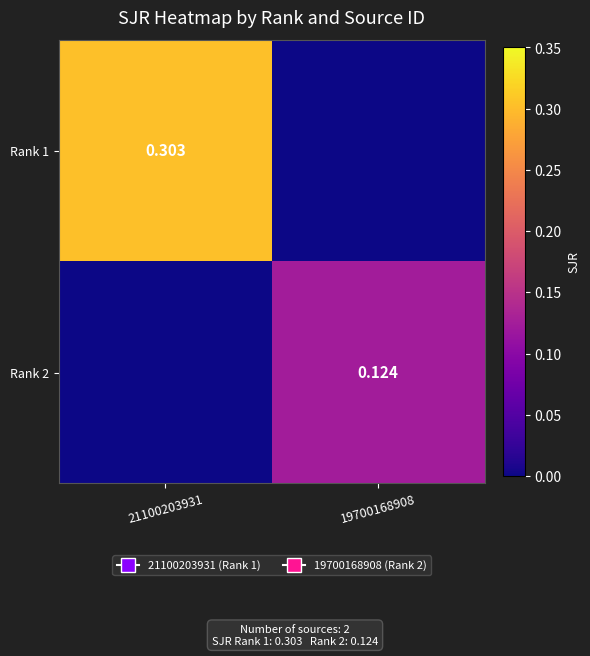

How many categories are shown in the chart?

2